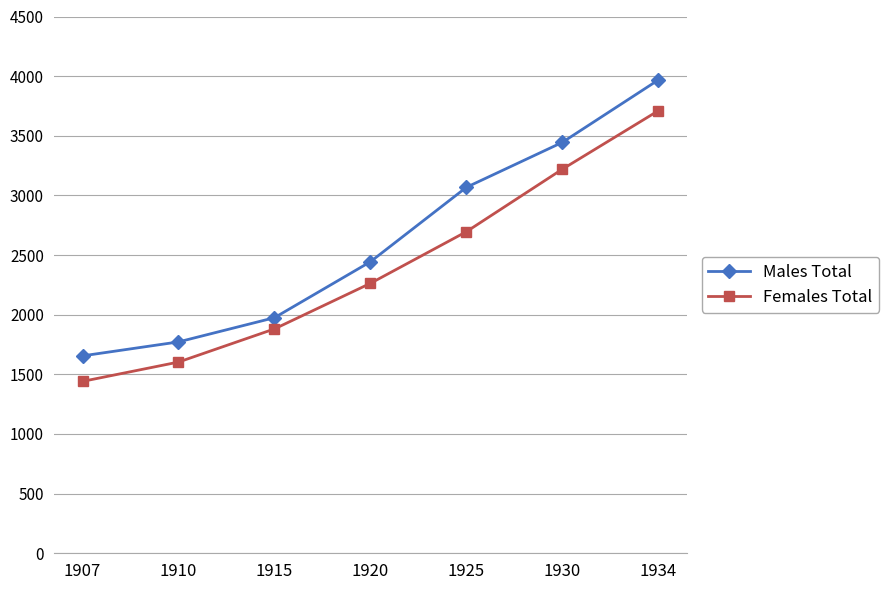

Which series has the largest total across all categories?

Males Total